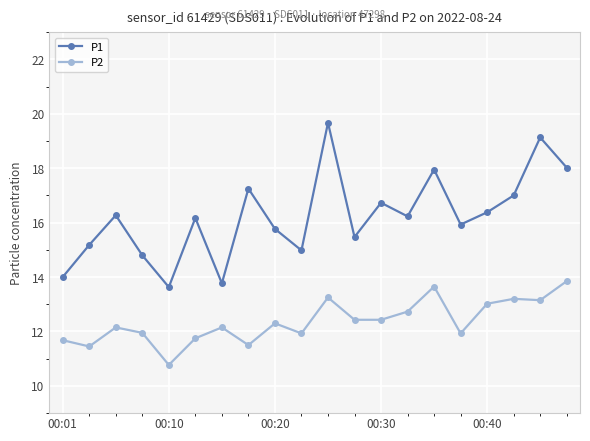

How many data points in P1 are less than 16?

9